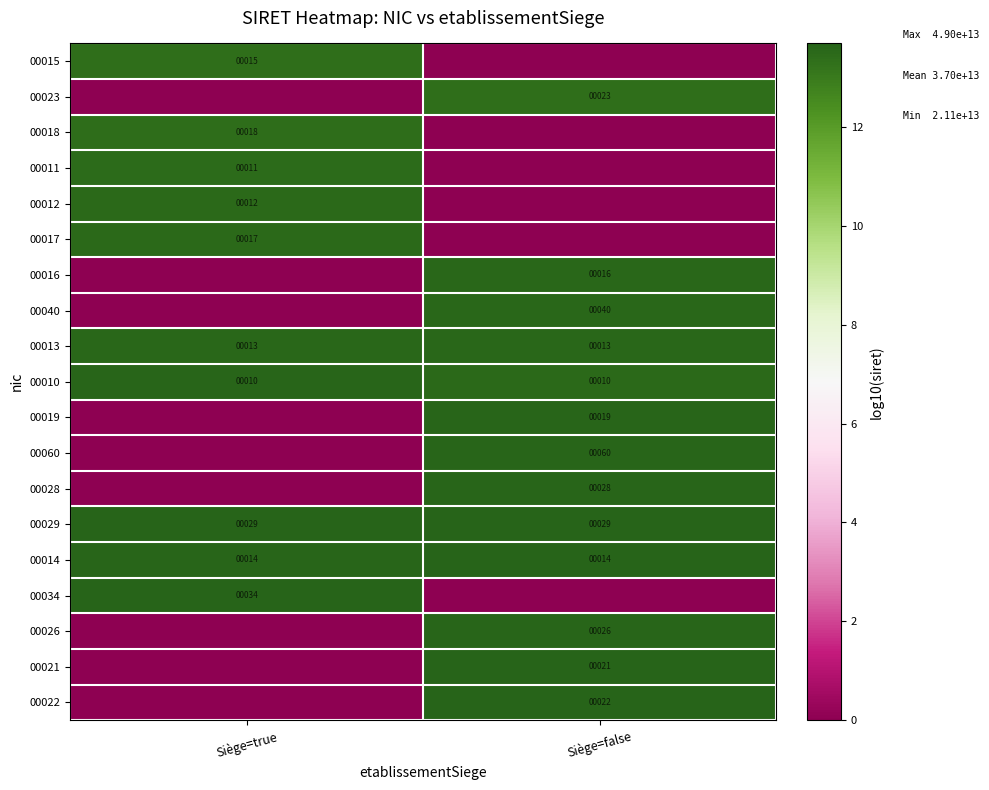

Is it true that 00019 equals 19 at Siège=false?

True